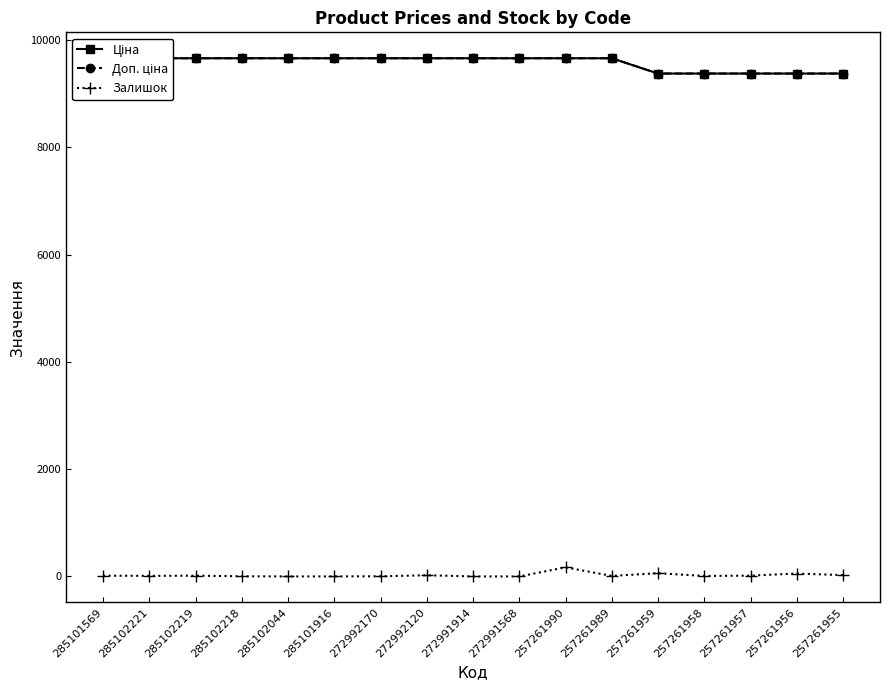

What is the difference between the second highest and minimum values in the Залишок series?

60